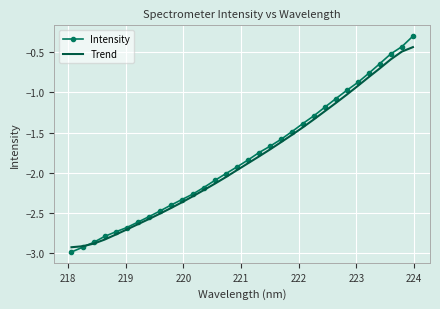

What is the minimum value shown in the chart?

-3.0